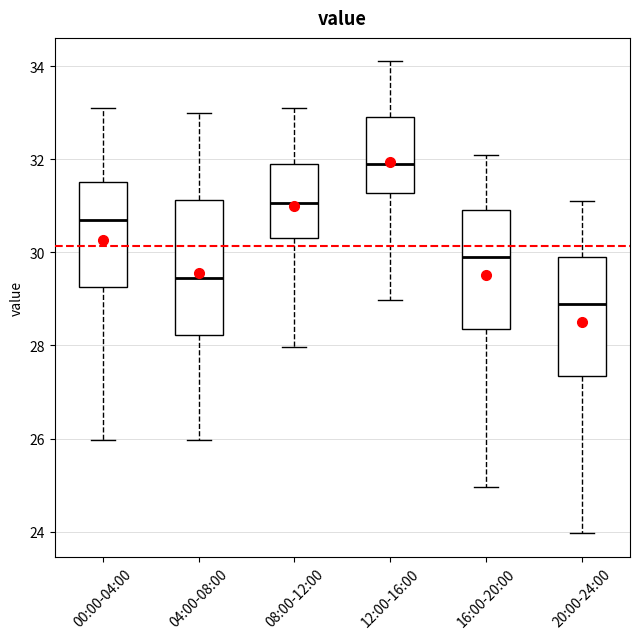

Which box's median line is the highest?

12:00-16:00